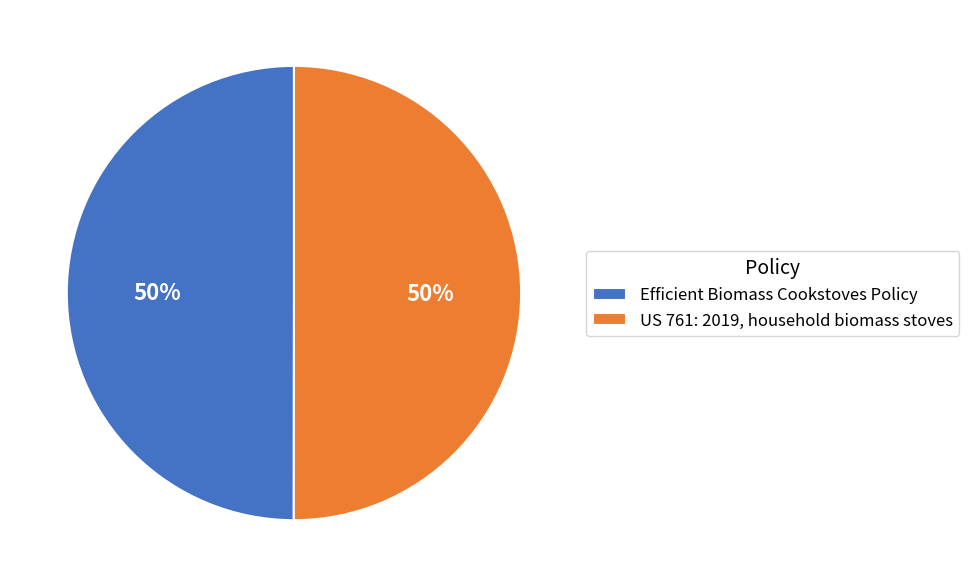

To the nearest percent, what is the combined percentage of US 761: 2019, household biomass stoves and Efficient Biomass Cookstoves Policy?

100%